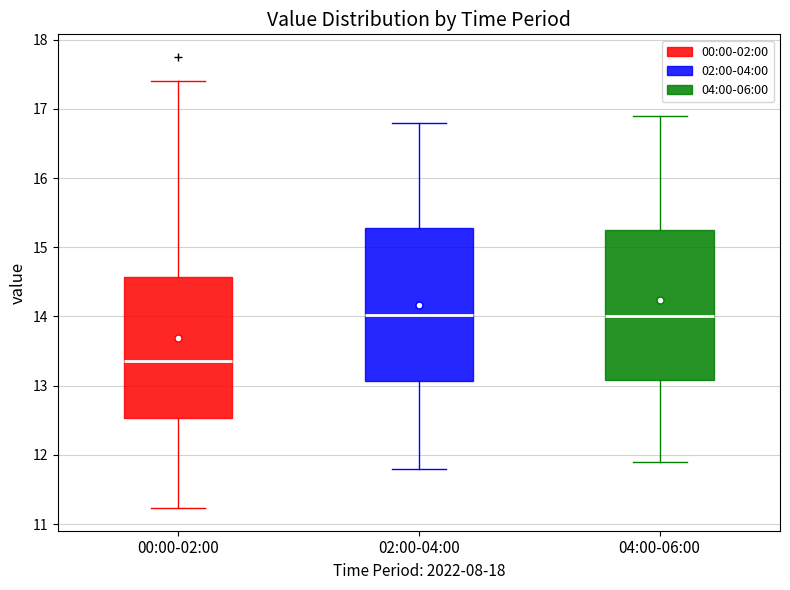

Where is the lower edge of the box for 02:00-04:00 on the y-axis? The values are not printed on the chart, so give them approximately, as read against the axis.

13.1